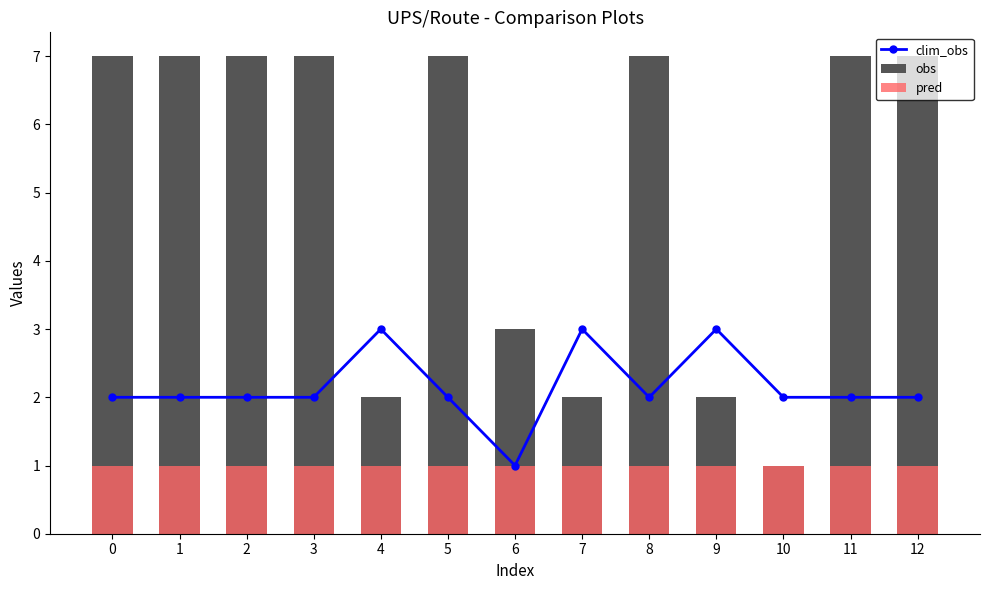

Which label corresponds to the smallest value in the chart?

6